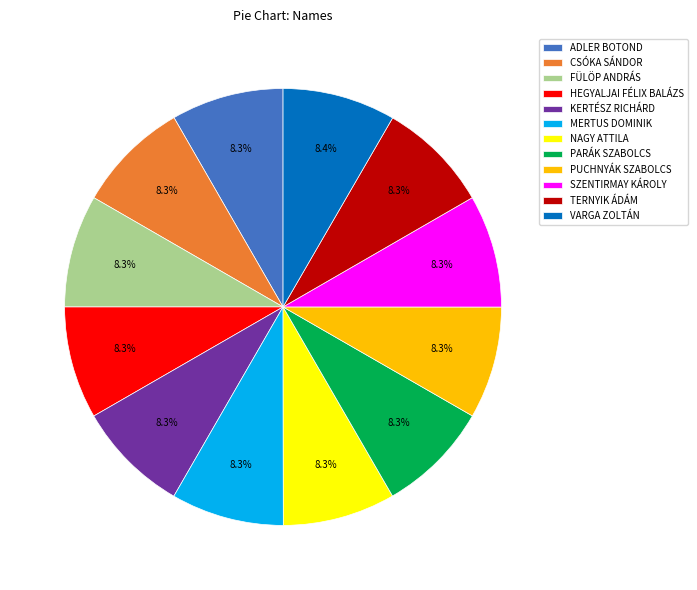

Approximately how many times larger is the value at CSÓKA SÁNDOR compared to PUCHNYÁK SZABOLCS?

1.0